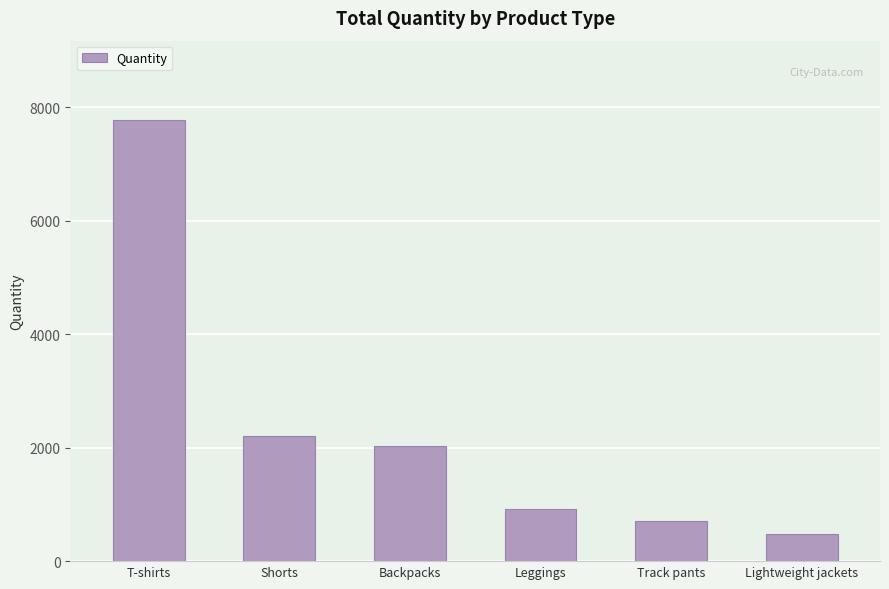

How many data points are less than 2029?

3